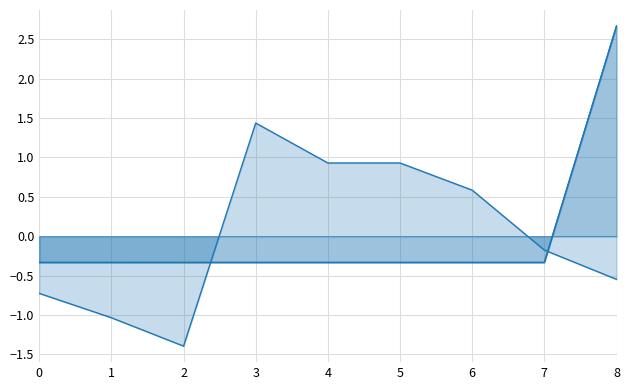

Is the value of monto_factura line at 4 greater than the value of solicitud_transferencia line at 8?

Yes